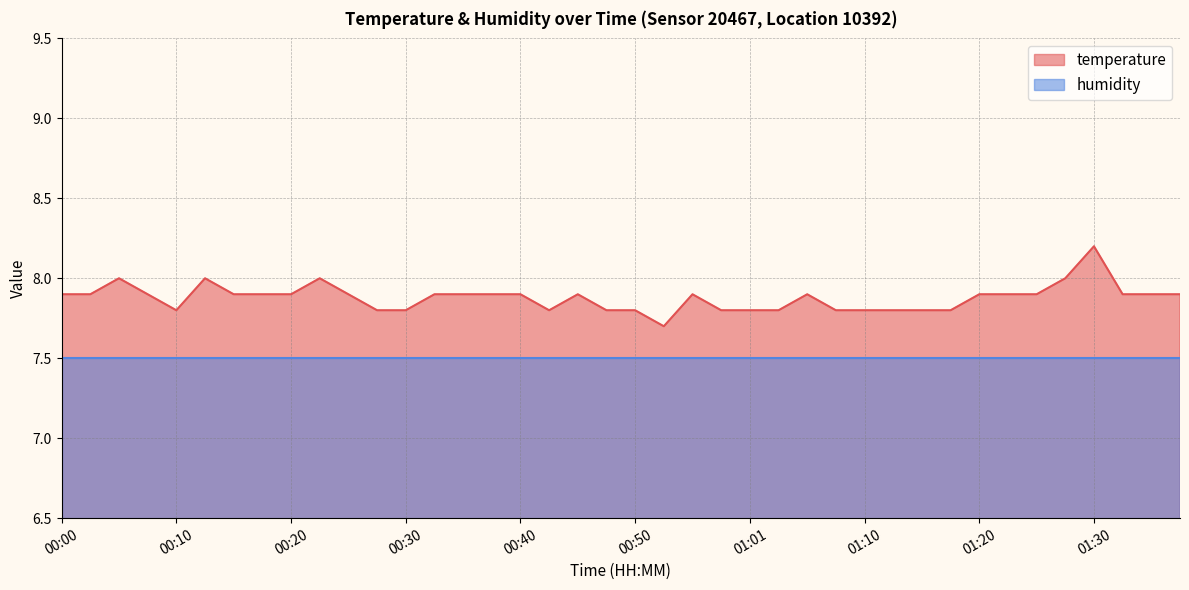

True or false: the data has more than 1 interior local peaks.

True